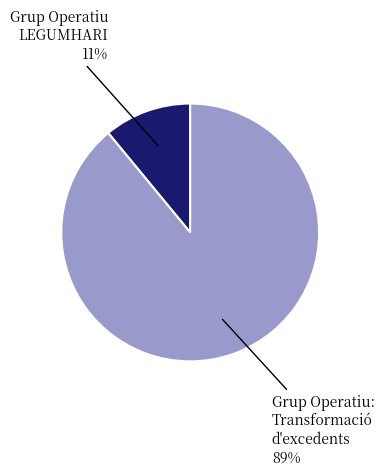

To the nearest percent, what portion does Grup Operatiu: Transformació d'excedents represent?

89%